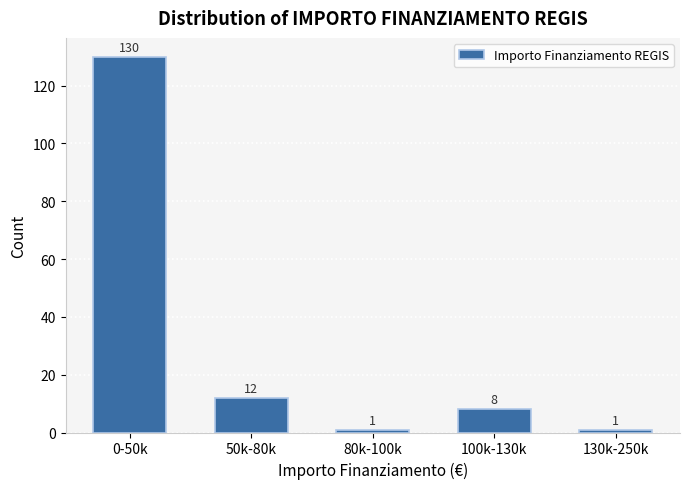

Reading left to right, what are all the values shown in this chart?

0-50k=130	50k-80k=12	80k-100k=1	100k-130k=8	130k-250k=1